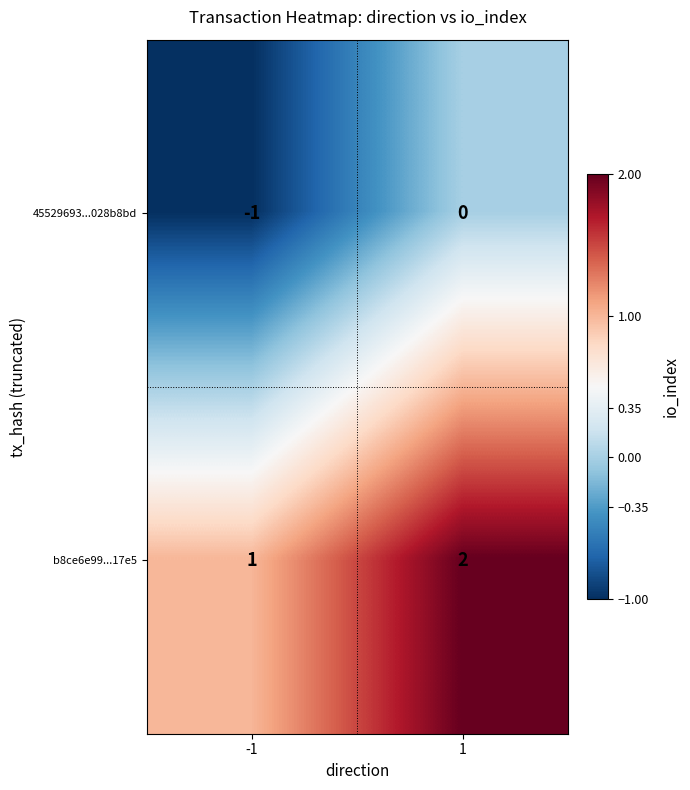

Rank the series by their maximum value, from highest to lowest.

b8ce6e99...17e5, 45529693...028b8bd